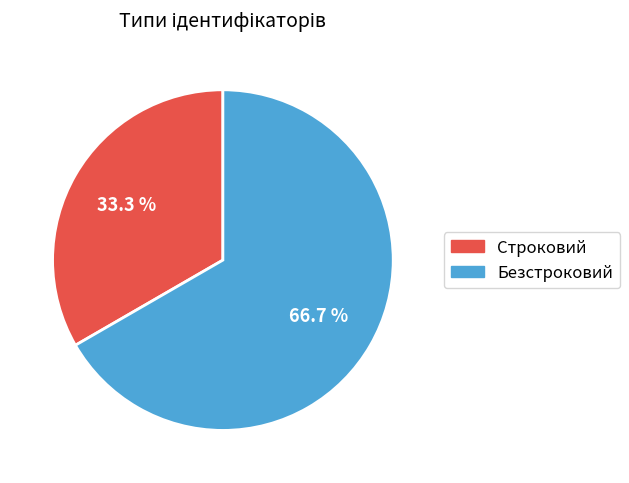

What is the ratio of the value at Строковий to the value at Безстроковий?

0.5